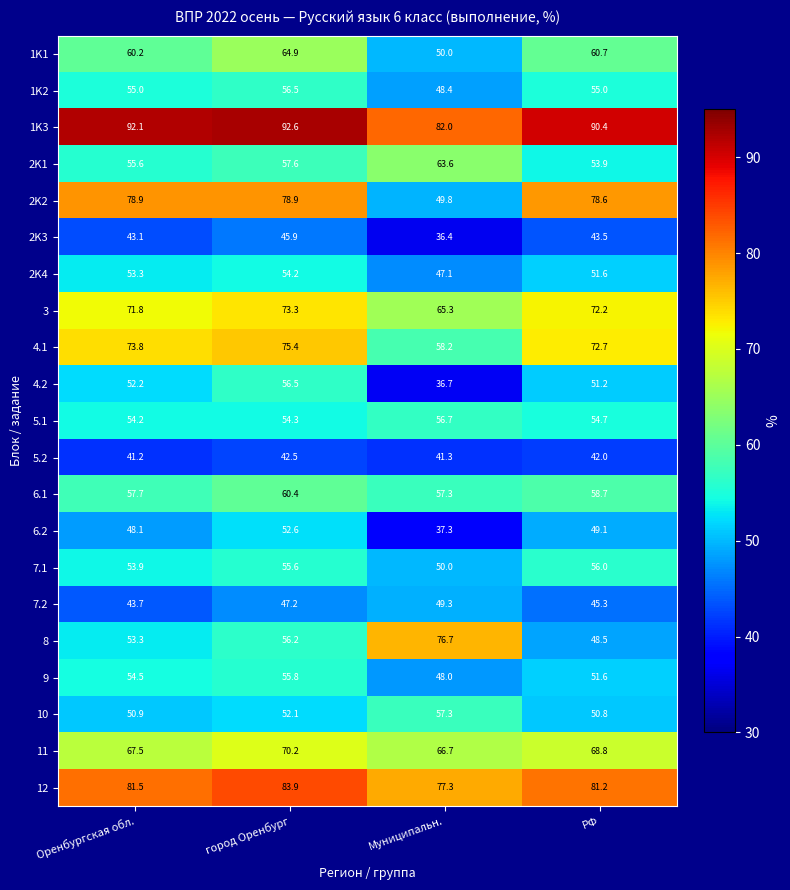

What is the difference between the highest and lowest values at город Оренбург?

50.1